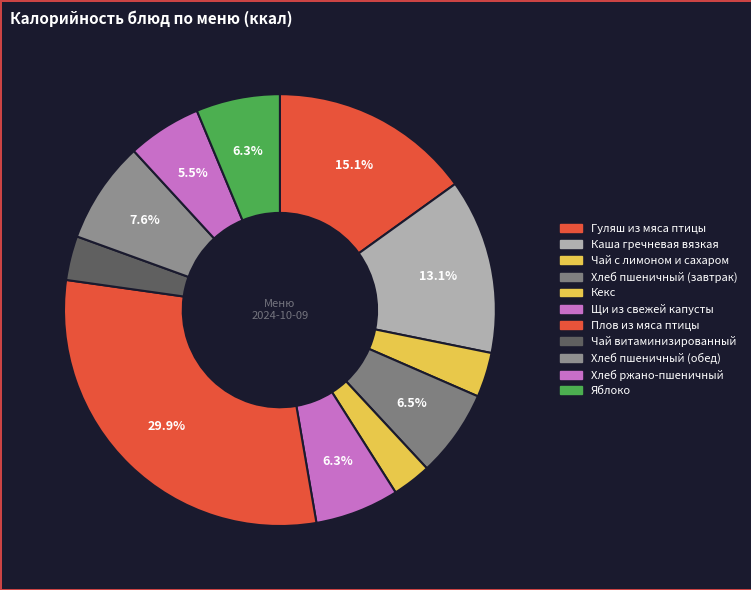

What percentage do Хлеб пшеничный (завтрак) and Гуляш из мяса птицы together represent?

21.6%